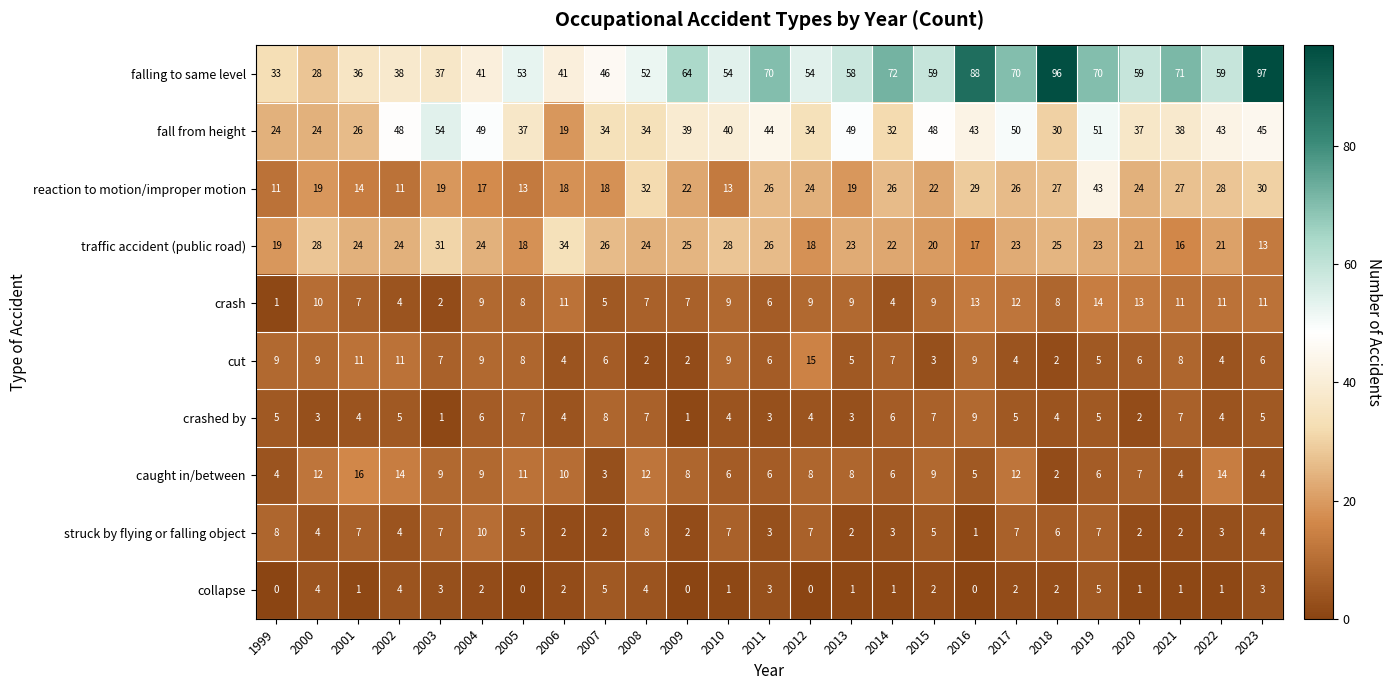

List the series in order of their peak value, highest first.

falling to same level, fall from height, reaction to motion/improper motion, traffic accident (public road), caught in/between, cut, crash, struck by flying or falling object, crashed by, collapse